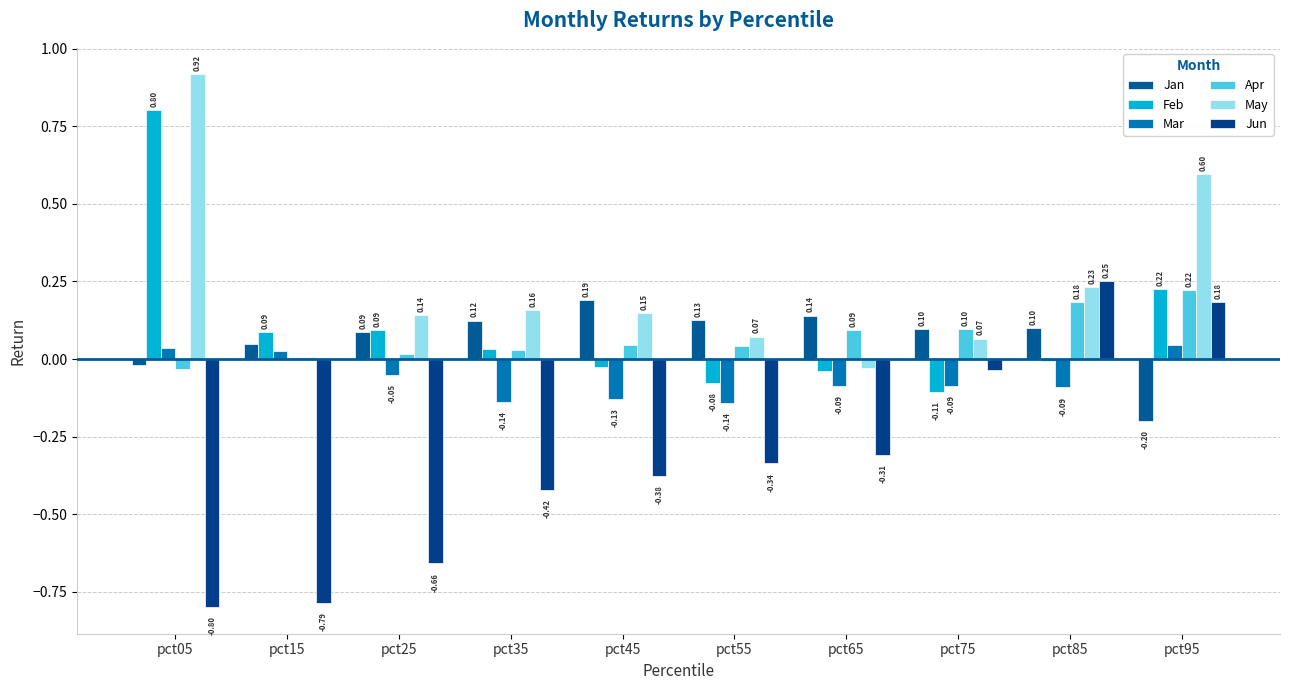

Is it true that Feb equals -0.1 at pct65?

False